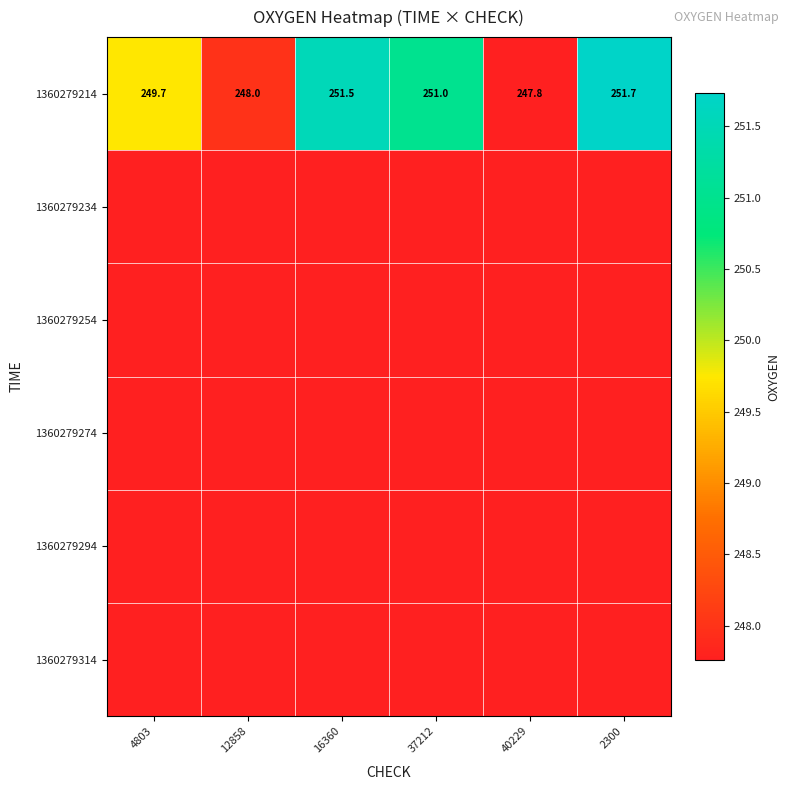

Which has a higher value, 16360 or 40229?

16360